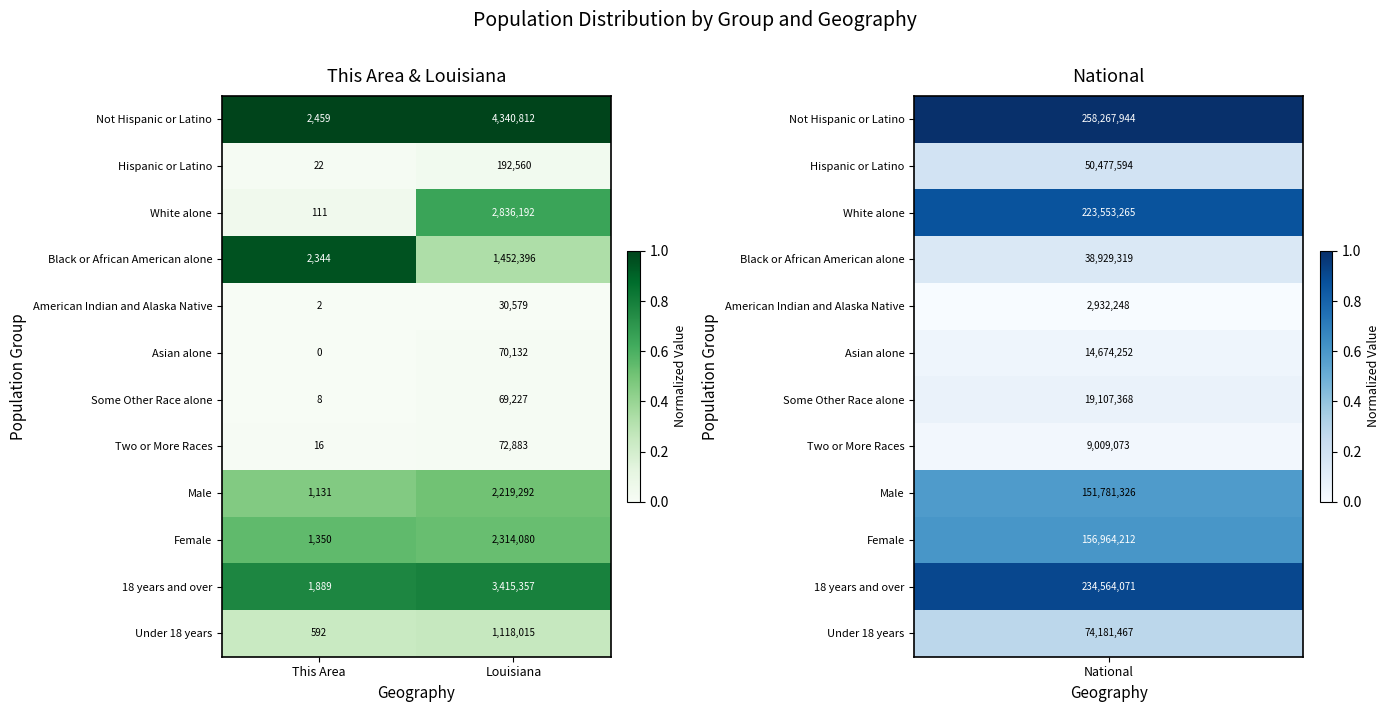

How many data points does each series have?

2